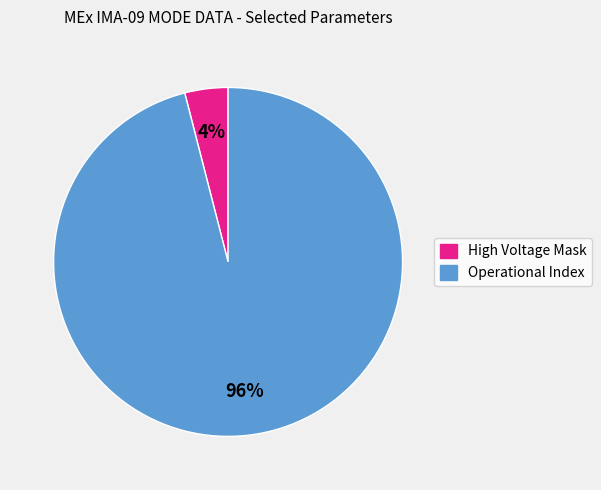

Which has a higher value, High Voltage Mask or Operational Index?

Operational Index